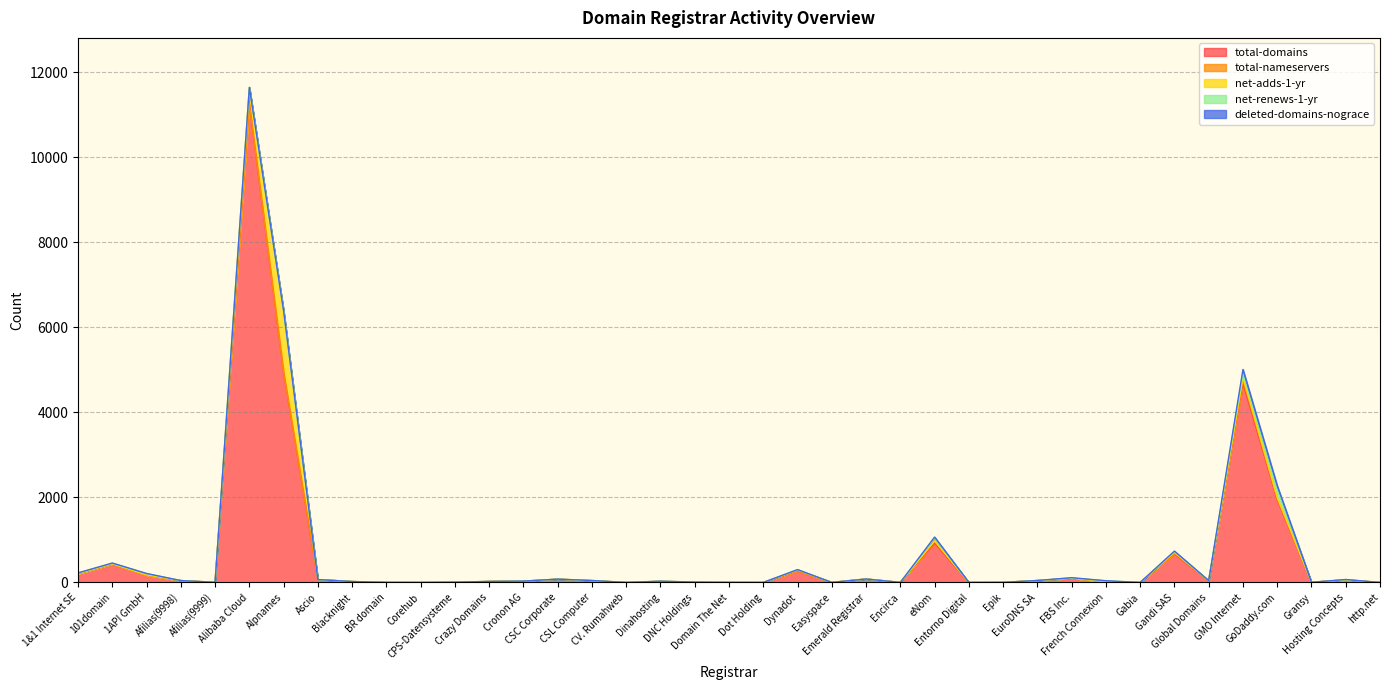

How many data points in total-domains are above 29?

19